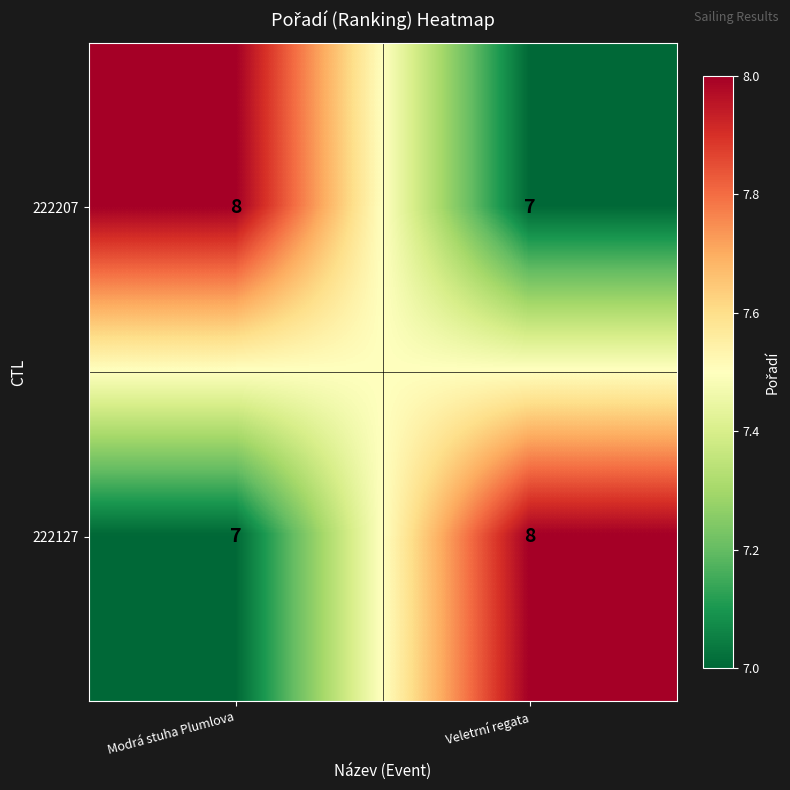

True or false: 222127 has a value of 8 at Veletrní regata.

True